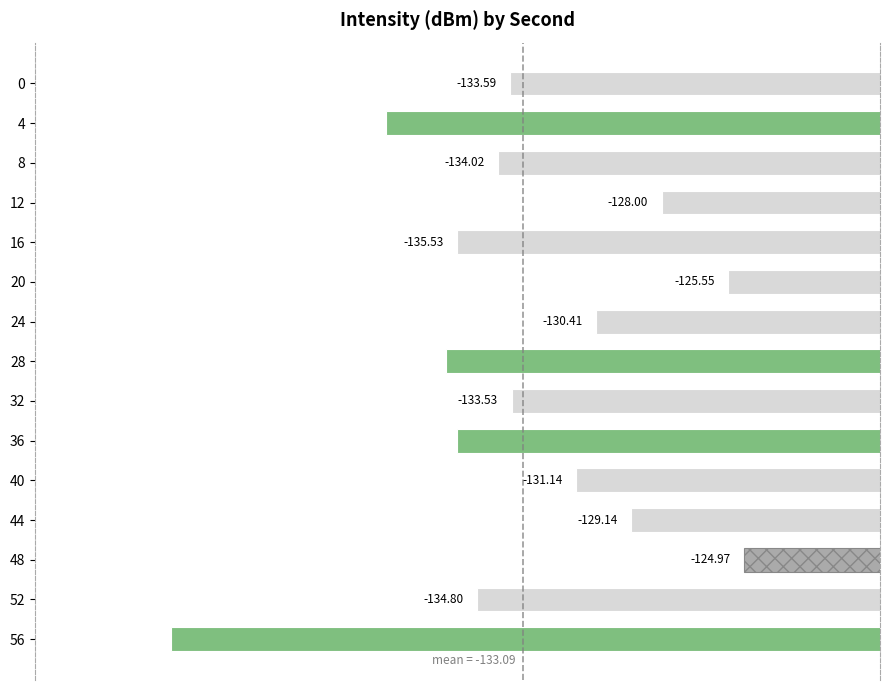

What is the difference between the maximum and second lowest values?

13.2